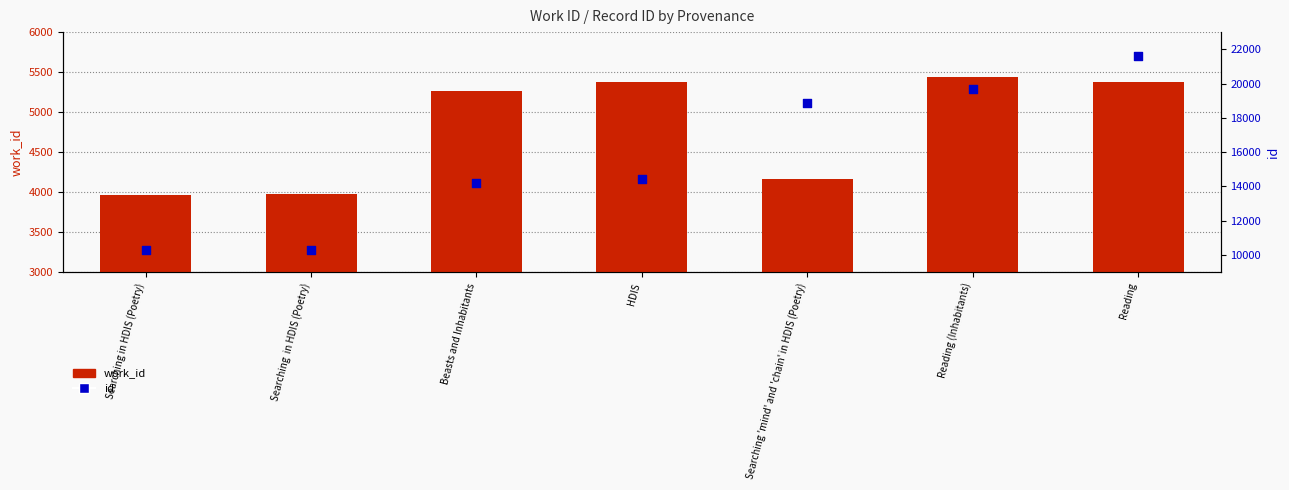

Is the value of id at Reading (Inhabitants) greater than the value of work_id at HDIS?

Yes